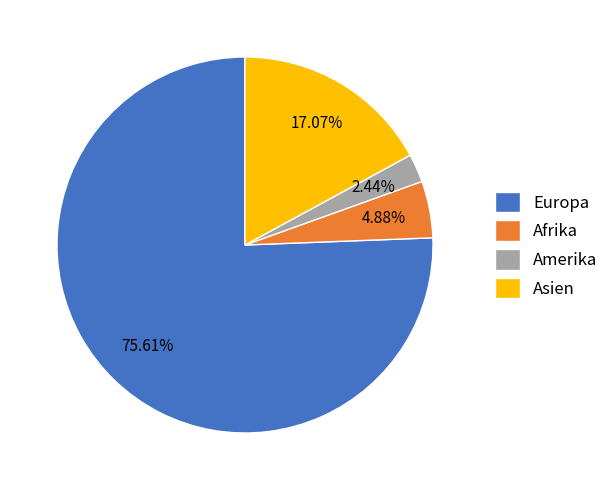

Approximately how many times larger is the value at Asien compared to Amerika?

7.0